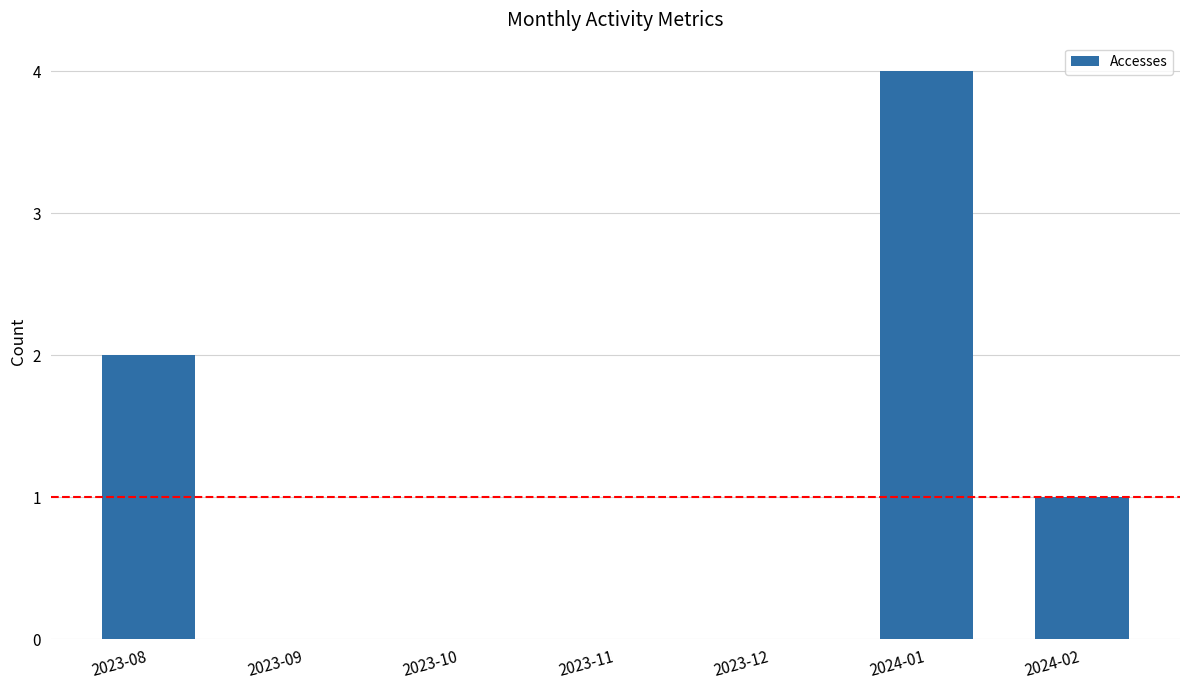

Does the chart contain stacked bars?

No